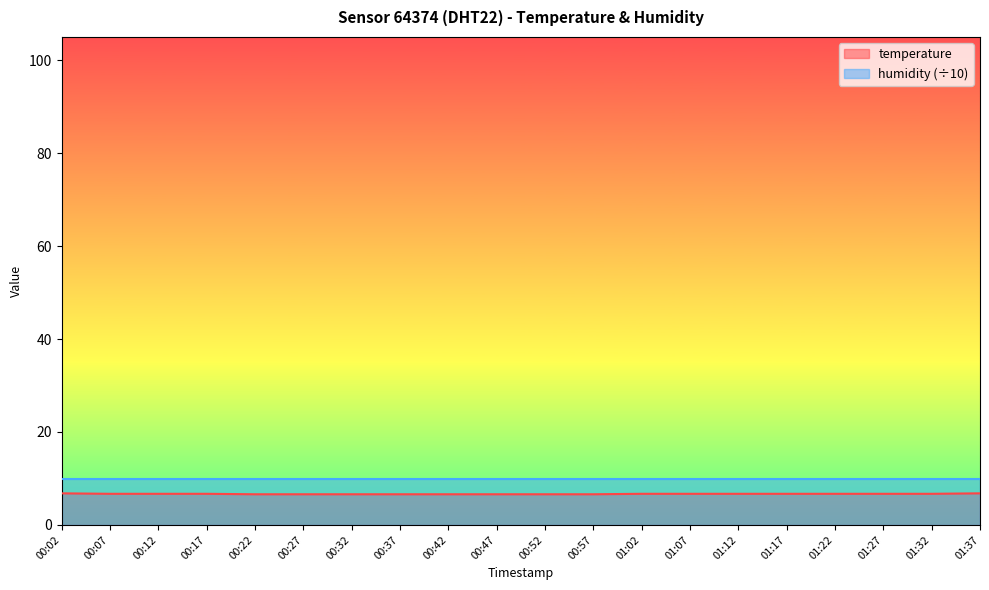

Reading left to right, extract all data points from this chart.

00:02=6.8	00:07=6.7	00:12=6.7	00:17=6.7	00:22=6.6	00:27=6.6	00:32=6.6	00:37=6.6	00:42=6.6	00:47=6.6	00:52=6.6	00:57=6.6	01:02=6.7	01:07=6.7	01:12=6.7	01:17=6.7	01:22=6.7	01:27=6.7	01:32=6.7	01:37=6.8